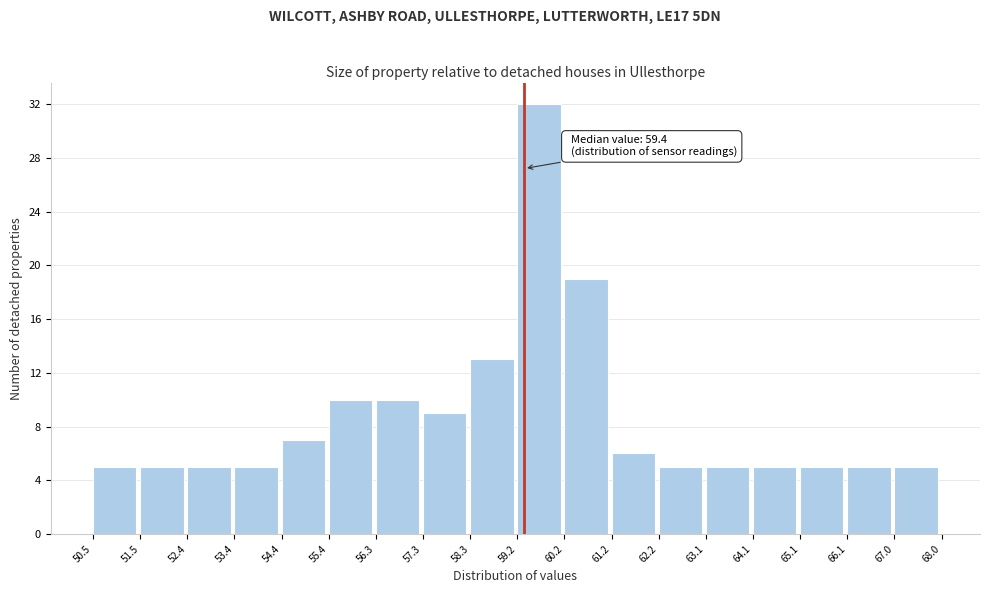

Over which range of the x-axis is the bar tallest?

59.2 to 60.2